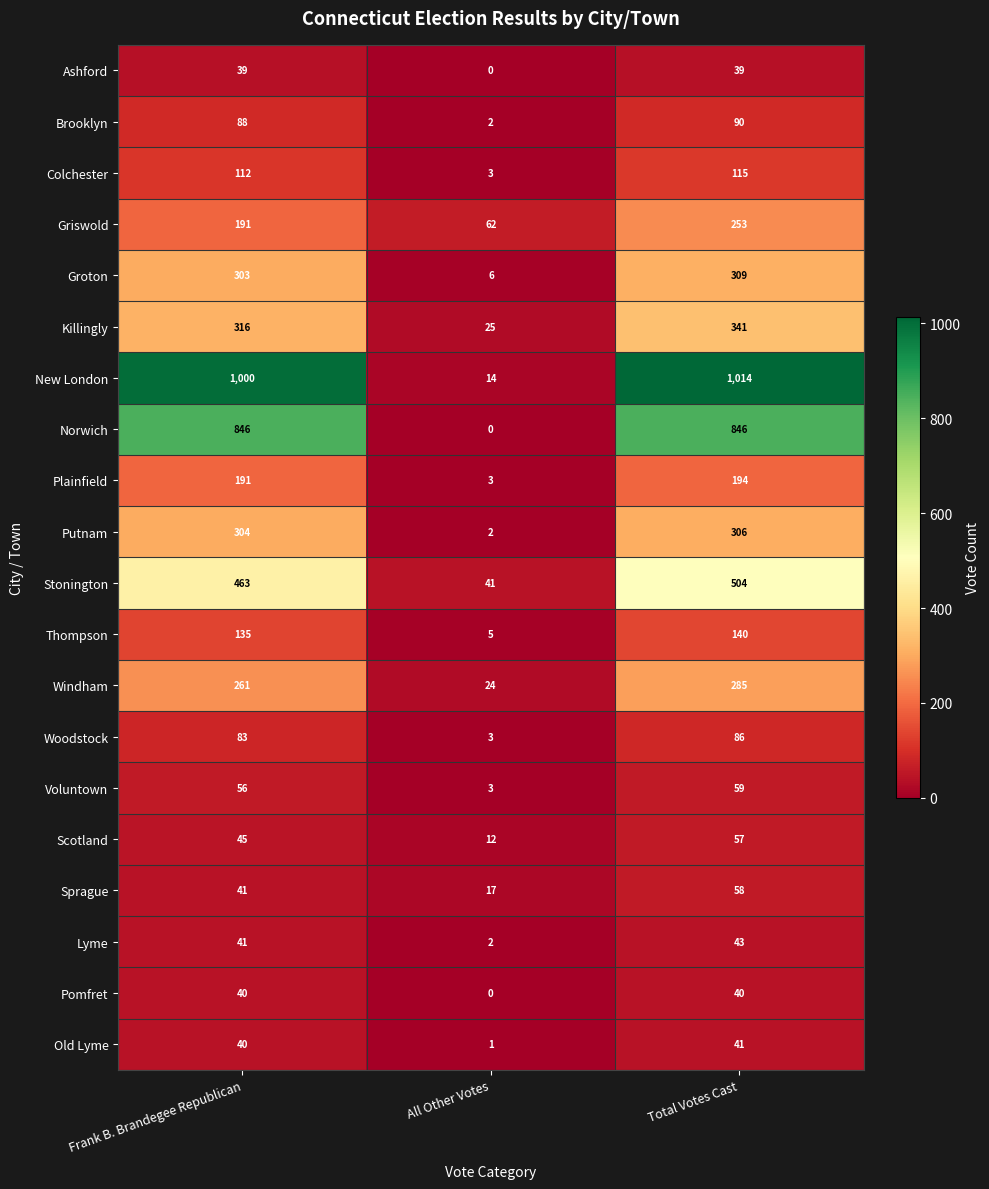

The Woodstock series shows 3 at All Other Votes. True or false?

True